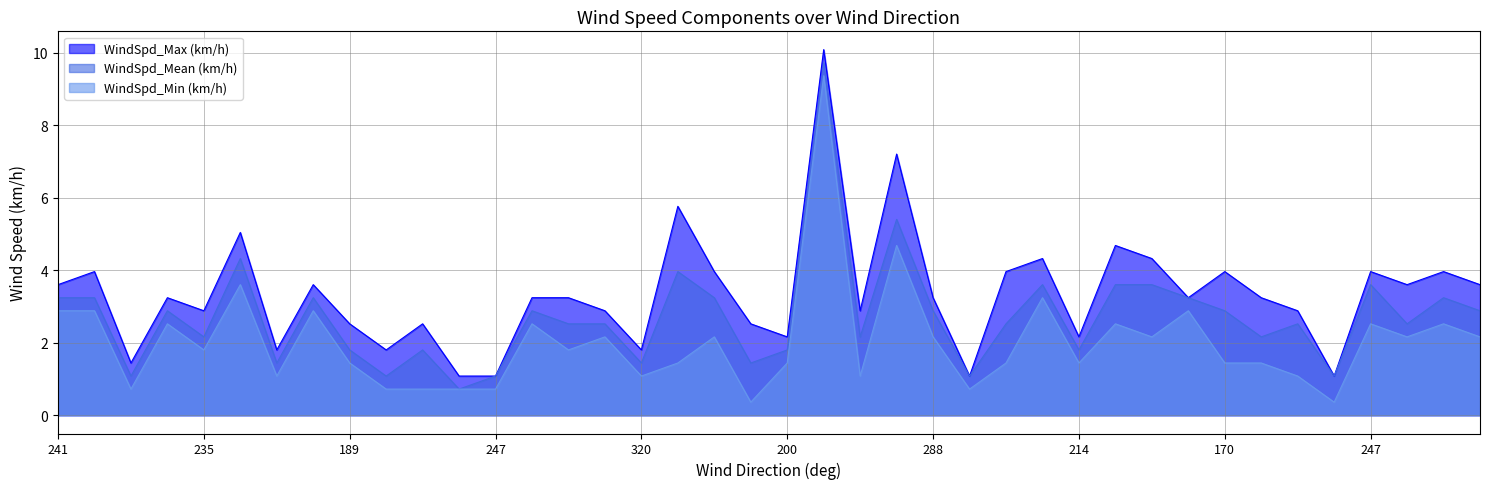

Reading left to right, list all the values displayed in this chart.

WindSpd_Max (km/h): 3.6	4.0	1.4	3.2	2.9	5.0	1.8	3.6	2.5	1.8	2.5	1.1	1.1	3.2	3.2	2.9	1.8	5.8	4.0	2.5	2.2	10.1	2.9	7.2	3.2	1.1	4.0	4.3	2.2	4.7	4.3	3.2	4.0	3.2	2.9	1.1	4.0	3.6	4.0	3.6
WindSpd_Mean (km/h): 3.2	3.2	1.1	2.9	2.2	4.3	1.4	3.2	1.8	1.1	1.8	0.7	1.1	2.9	2.5	2.5	1.4	4.0	3.2	1.4	1.8	9.7	2.2	5.4	2.9	1.1	2.5	3.6	1.8	3.6	3.6	3.2	2.9	2.2	2.5	1.1	3.6	2.5	3.2	2.9
WindSpd_Min (km/h): 2.9	2.9	0.7	2.5	1.8	3.6	1.1	2.9	1.4	0.7	0.7	0.7	0.7	2.5	1.8	2.2	1.1	1.4	2.2	0.4	1.4	9.4	1.1	4.7	2.2	0.7	1.4	3.2	1.4	2.5	2.2	2.9	1.4	1.4	1.1	0.4	2.5	2.2	2.5	2.2